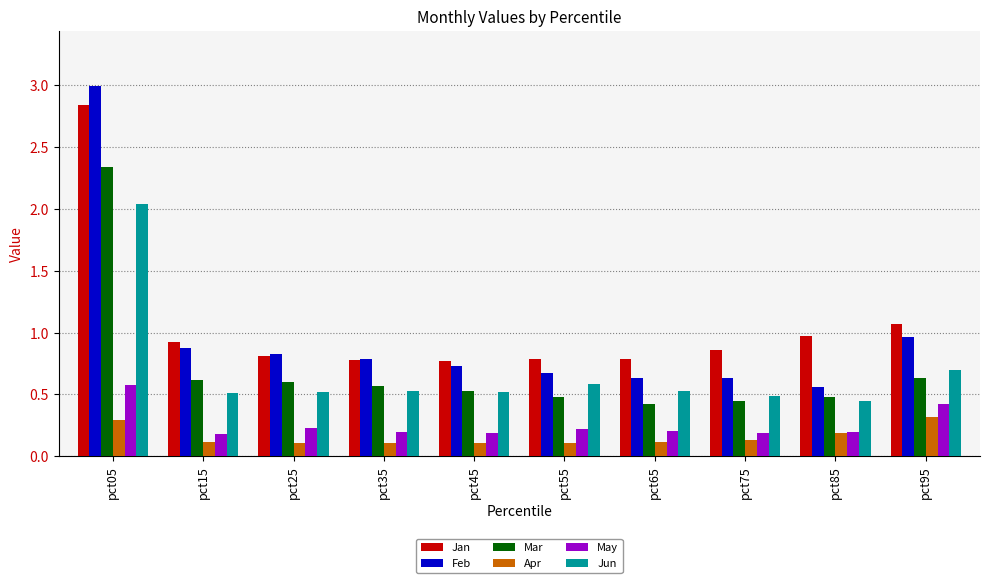

Between pct05 and pct15, which series saw the biggest shift?

Feb